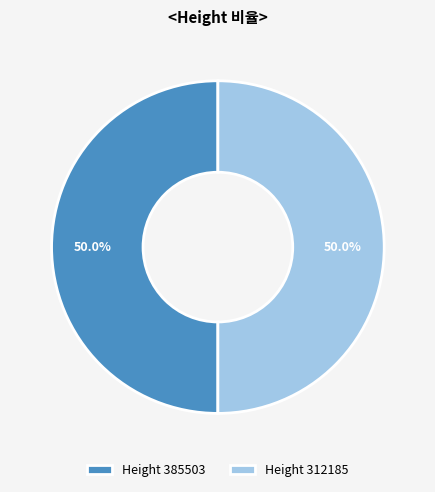

What portion of the pie excludes Height 385503?

50.0%